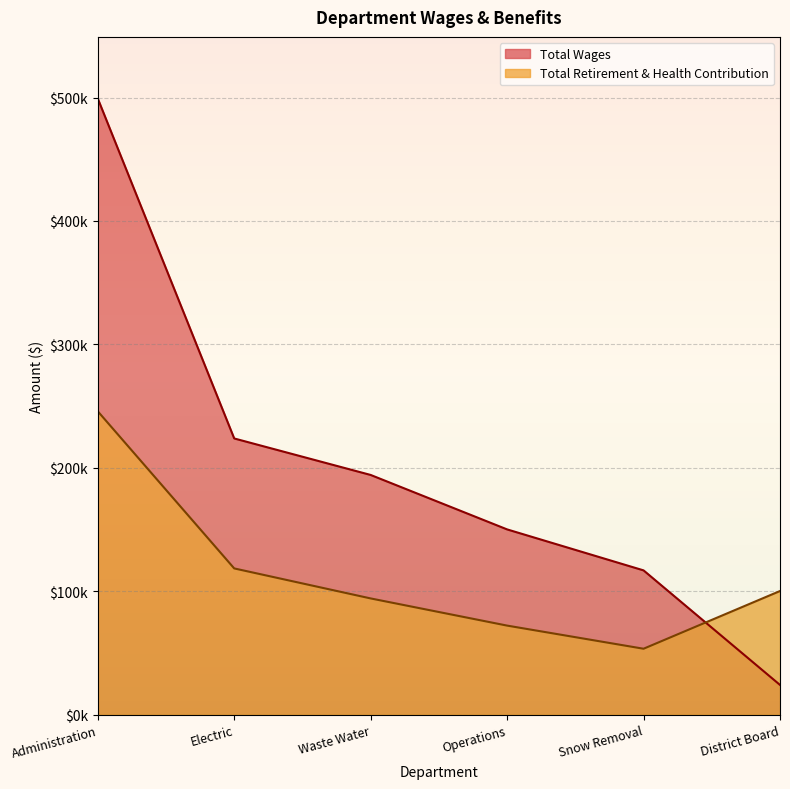

What is the value of the Total Retirement & Health Contribution point at the 2nd from the left?

118431